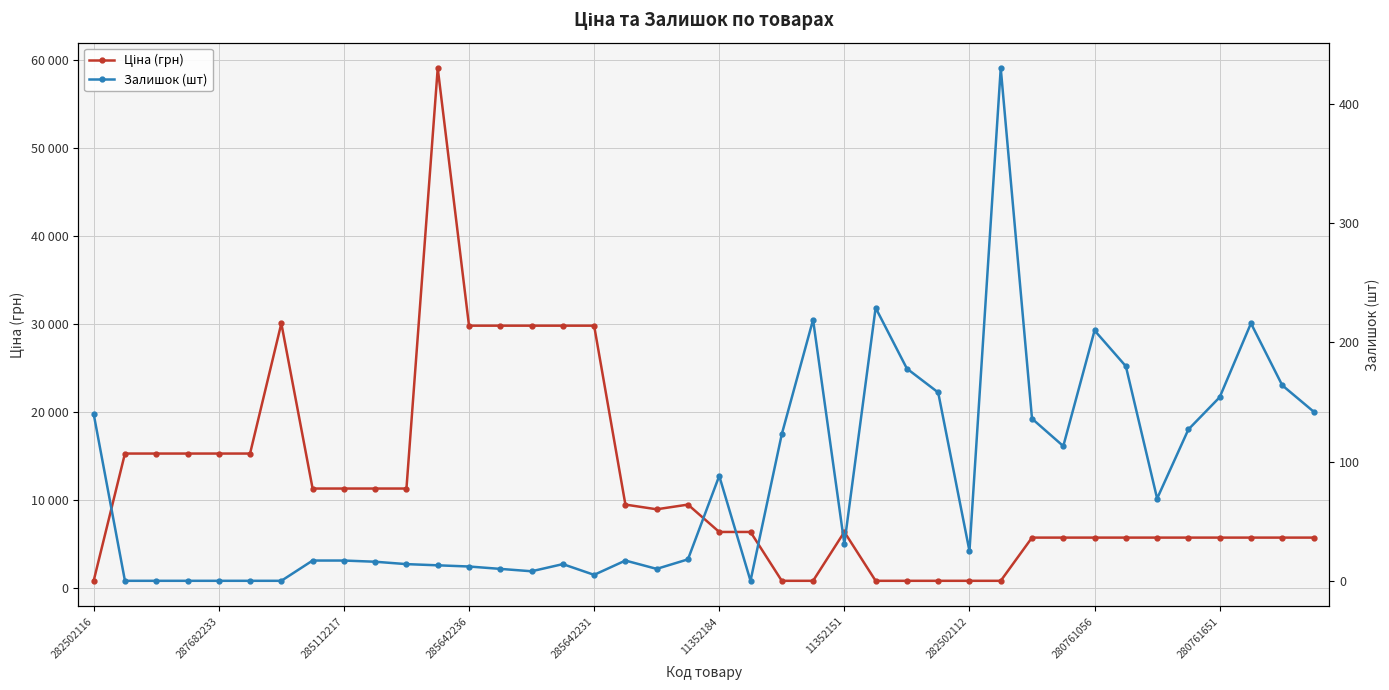

Reading right to left, transcribe all the data shown in this chart.

Ціна (грн): 5736.9	5736.9	5736.9	5736.9	5736.9	5736.9	5736.9	5736.9	5736.9	5736.9	827.6	827.6	827.6	827.6	827.6	6378.9	827.6	827.6	6378.9	6378.9	9488.2	8955.1	9488.2	29819.2	29819.2	29819.2	29819.2	29819.2	59075.7	11312.5	11312.5	11312.5	11312.5	30077.8	15288.0	15288.0	15288.0	15288.0	15288.0	827.6
Залишок (шт): 142.0	164.0	216.0	154.0	127.0	69.0	180.0	210.0	113.0	136.0	430.0	25.0	158.0	178.0	229.0	31.0	219.0	123.0	0.0	88.0	18.0	10.0	17.0	5.0	14.0	8.0	10.0	12.0	13.0	14.0	16.0	17.0	17.0	0.0	0.0	0.0	0.0	0.0	0.0	140.0